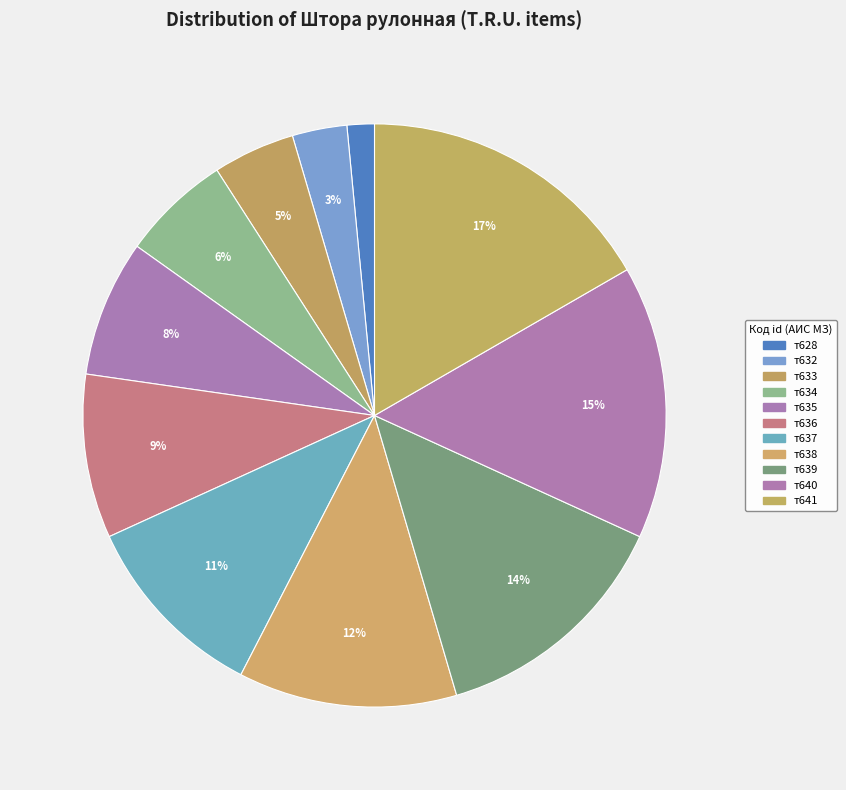

Count the number of slices in the pie.

11